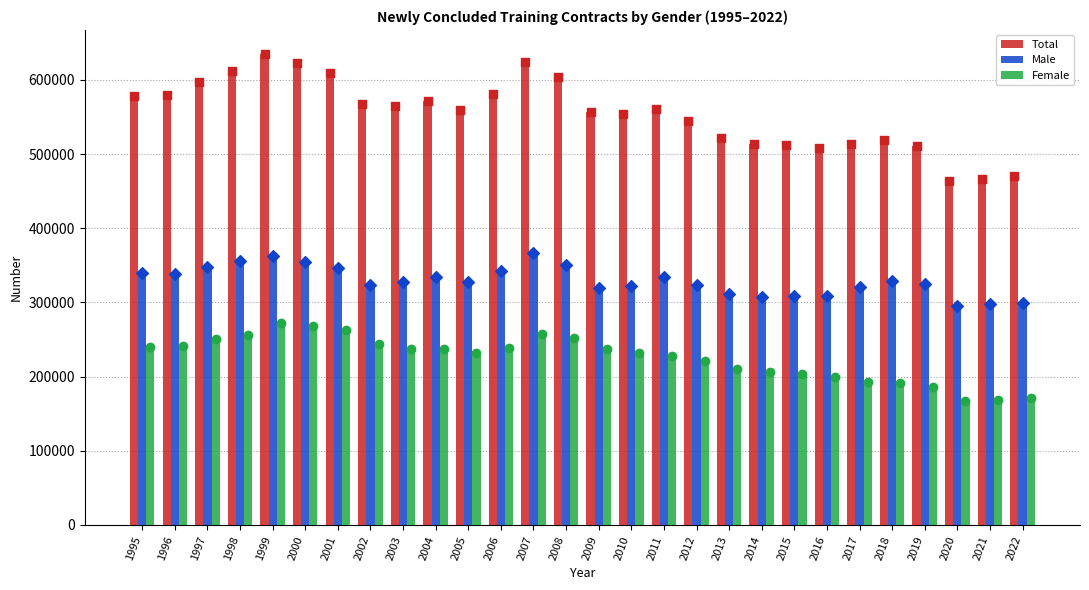

At how many categories does at least one series exceed 591055?

7